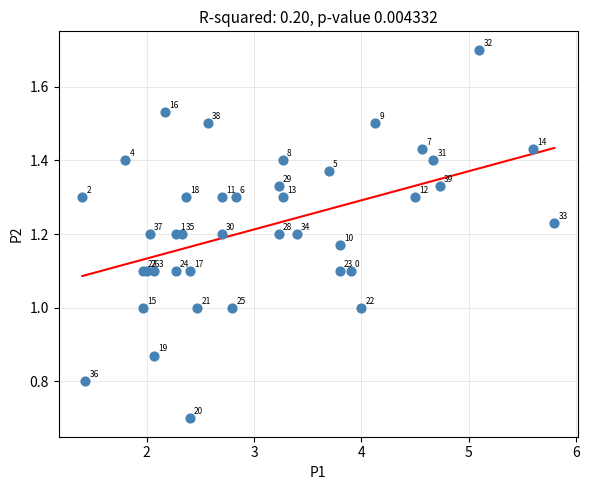

What Y value in the scatter plot is closest to 1?

1.0